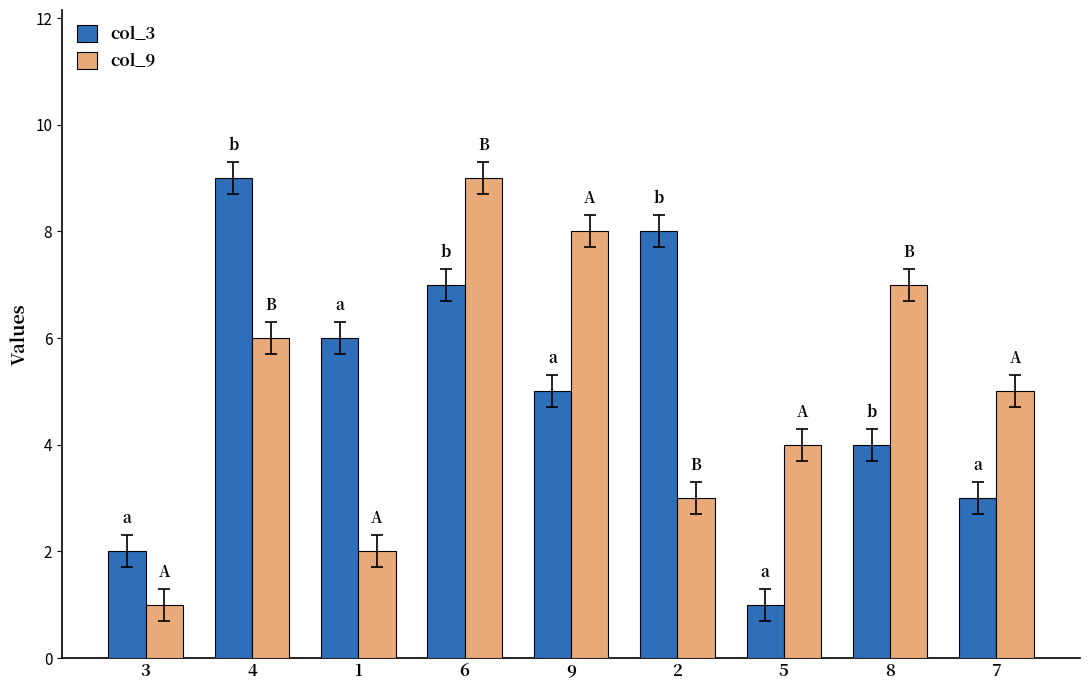

The value of col_9 at 9 is 8. True or false?

True